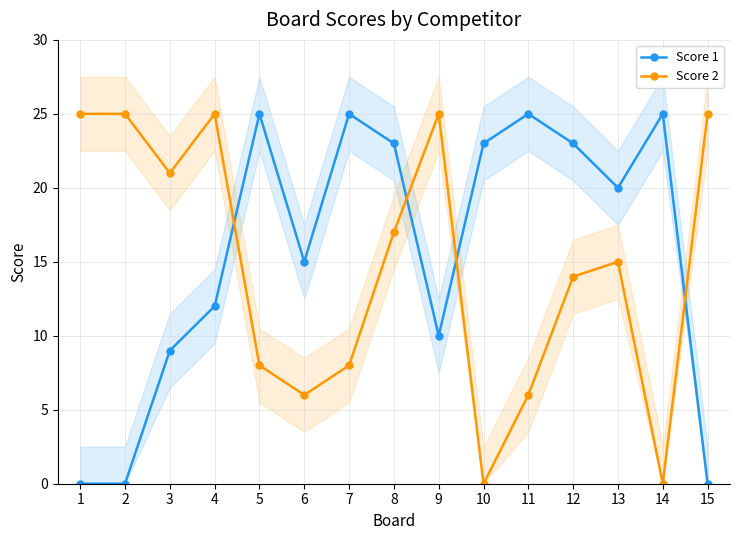

How many data points in Score 2 are above 15?

7